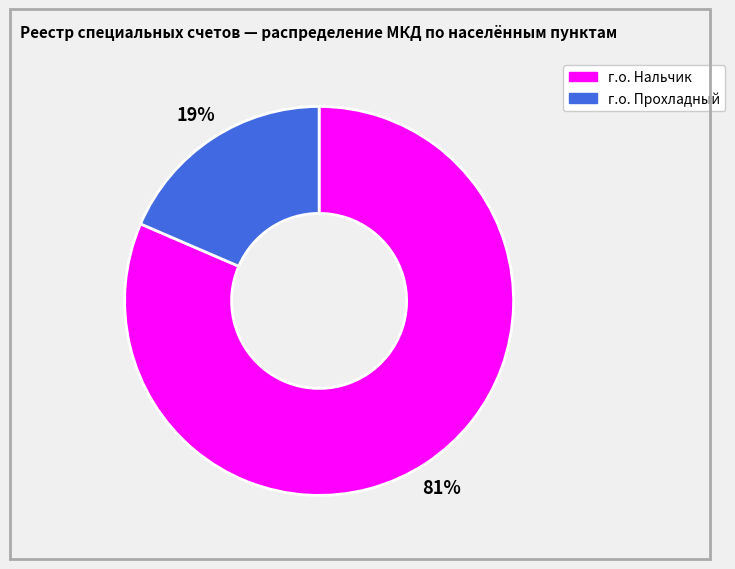

How many slices are in this pie chart?

2